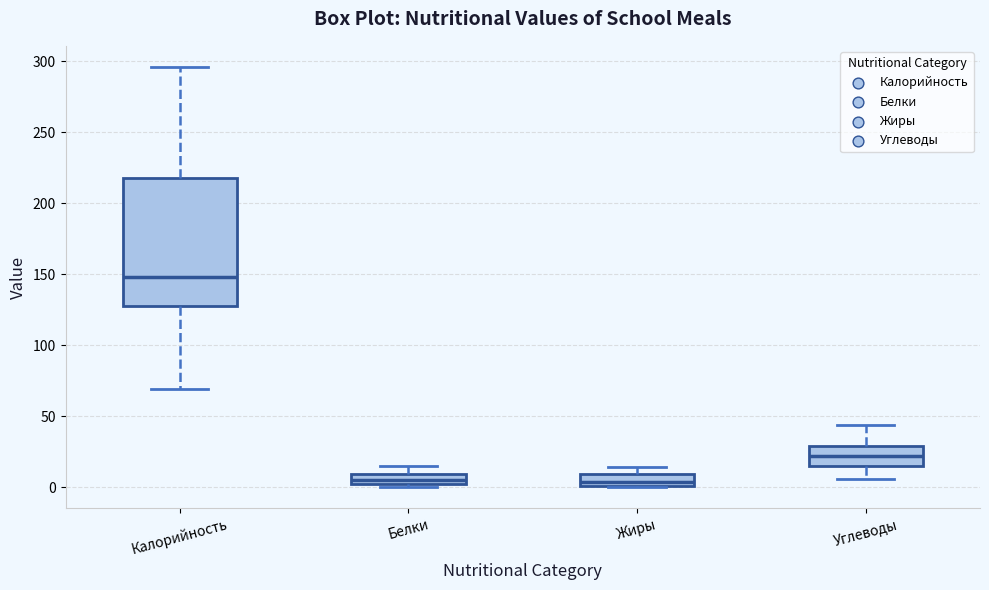

Which box is the tallest, from its lower edge to its upper edge?

Калорийность